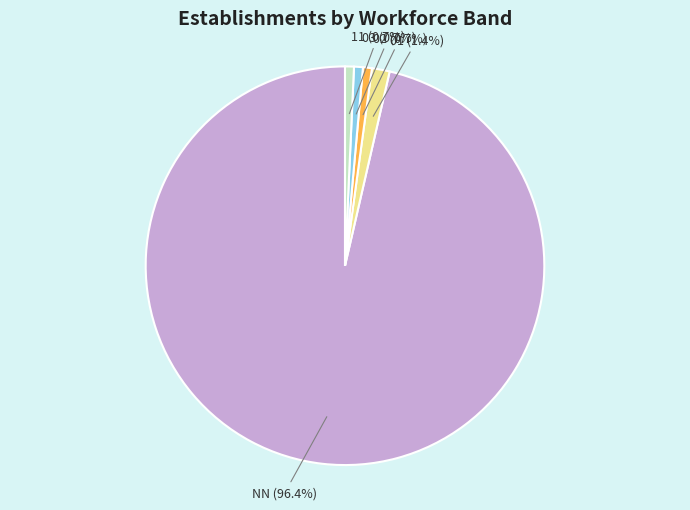

True or false: 01 accounts for 1% of the total.

True